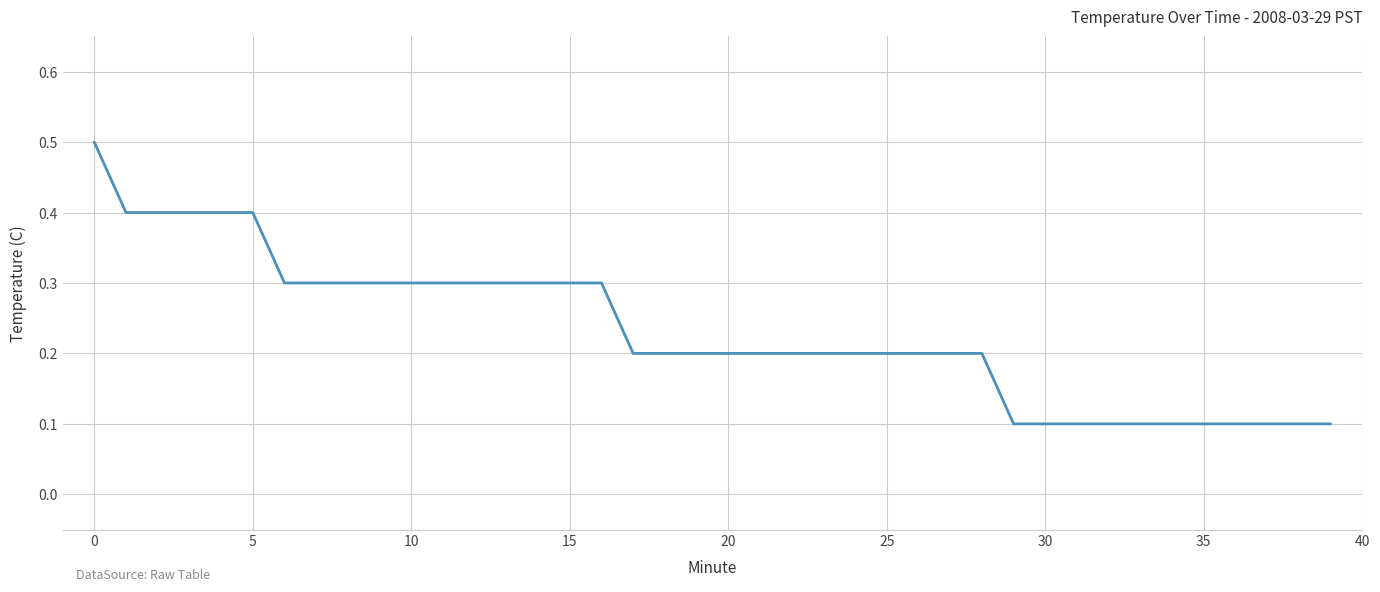

Reading left to right, list all the values displayed in this chart.

0.5	0.4	0.4	0.4	0.4	0.4	0.3	0.3	0.3	0.3	0.3	0.3	0.3	0.3	0.3	0.3	0.3	0.2	0.2	0.2	0.2	0.2	0.2	0.2	0.2	0.2	0.2	0.2	0.2	0.1	0.1	0.1	0.1	0.1	0.1	0.1	0.1	0.1	0.1	0.1